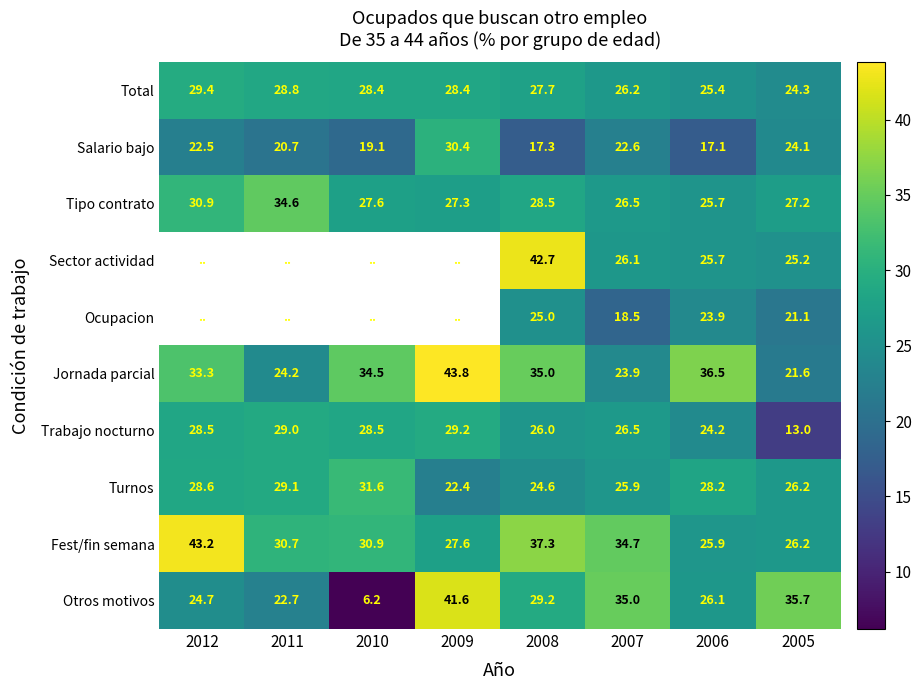

List the labels in order of Fest/fin semana value, smallest first.

2006, 2005, 2009, 2011, 2010, 2007, 2008, 2012